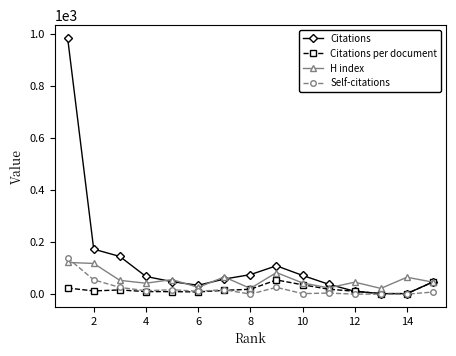

At how many categories does at least one series exceed 791?

1